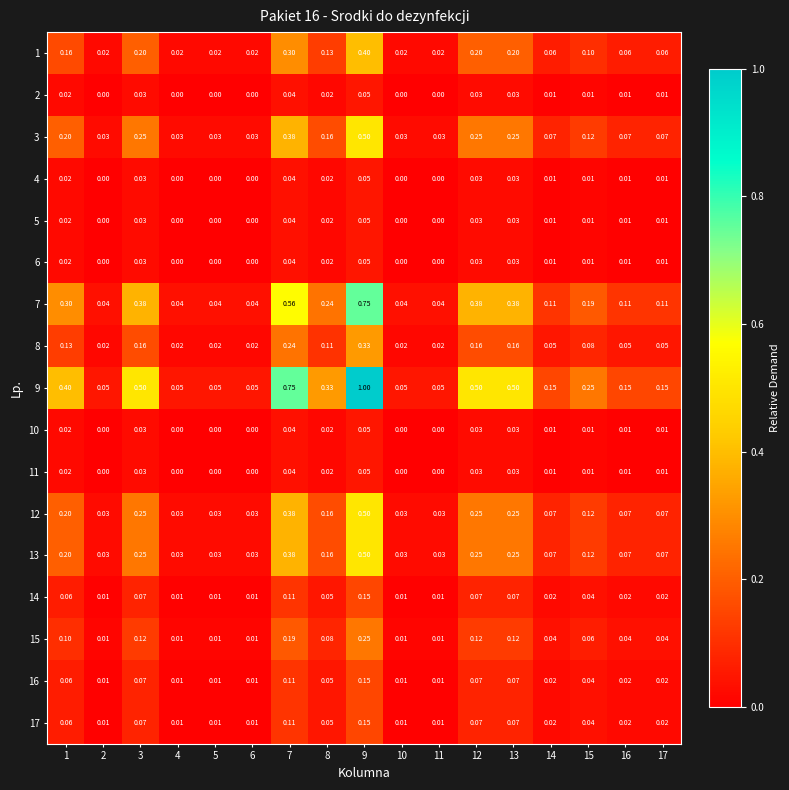

How many categories are shown in the chart?

17